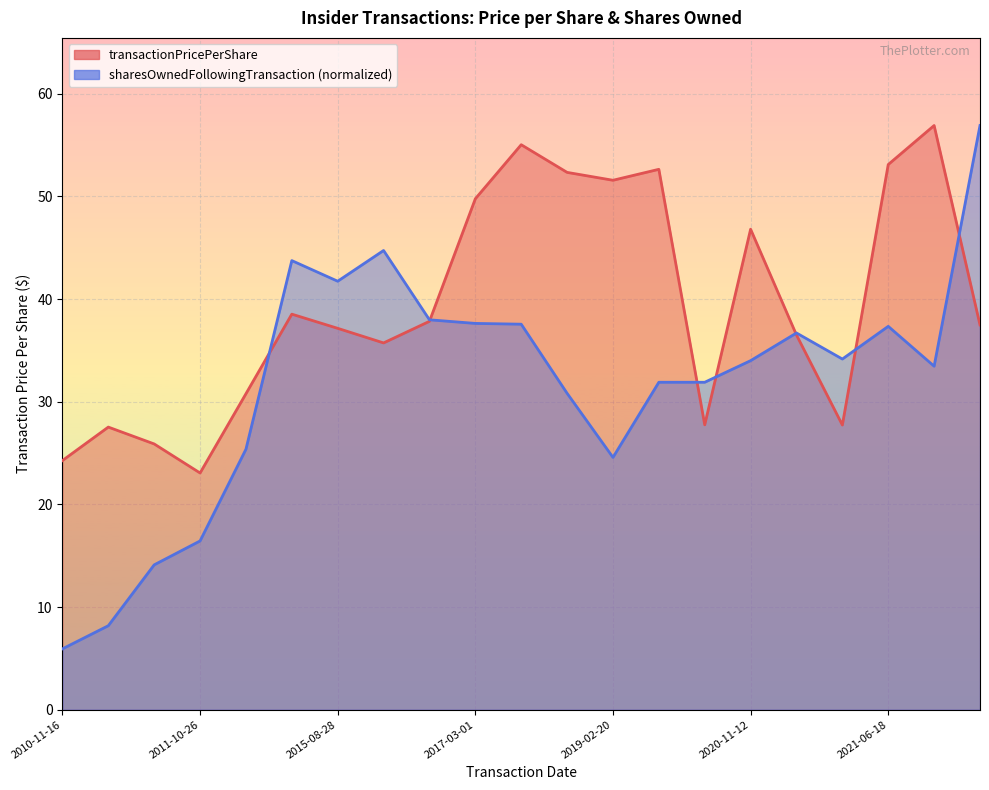

What is the sum of the transactionPricePerShare values at 2018-06-15 and 2024-03-07?

89.8